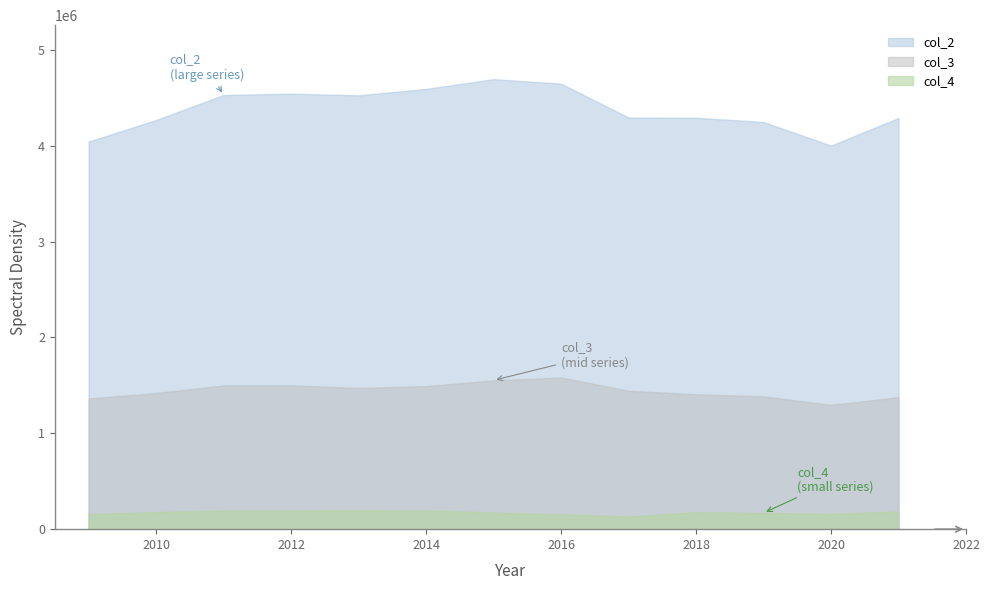

How many interior local valleys does the col_3 series have?

2